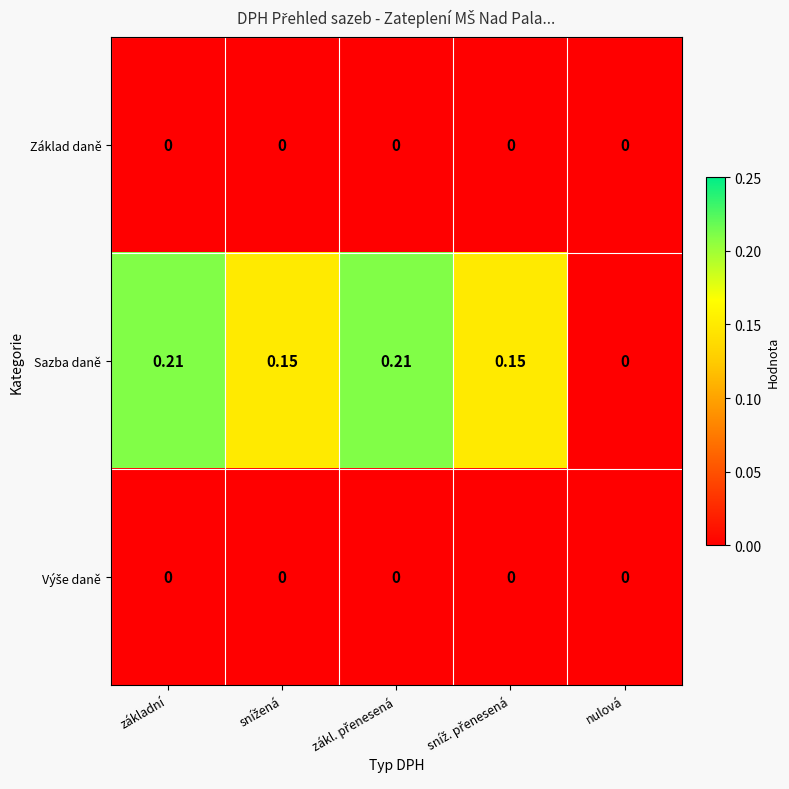

How many distinct data groups are displayed?

3